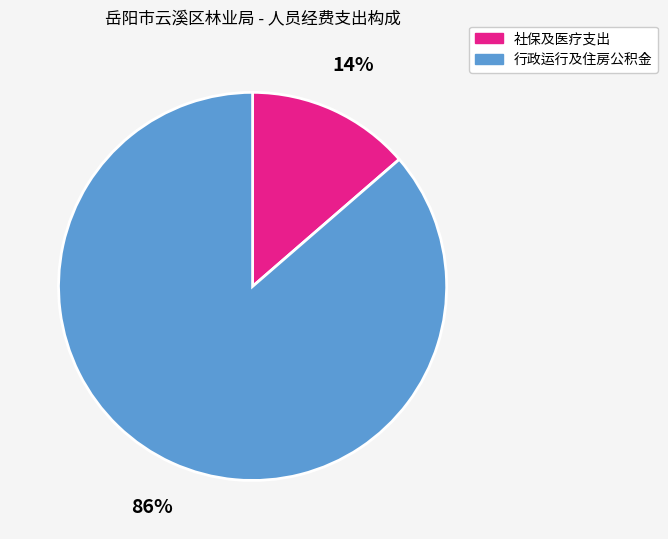

To the nearest percent, what is the average slice percentage?

50%